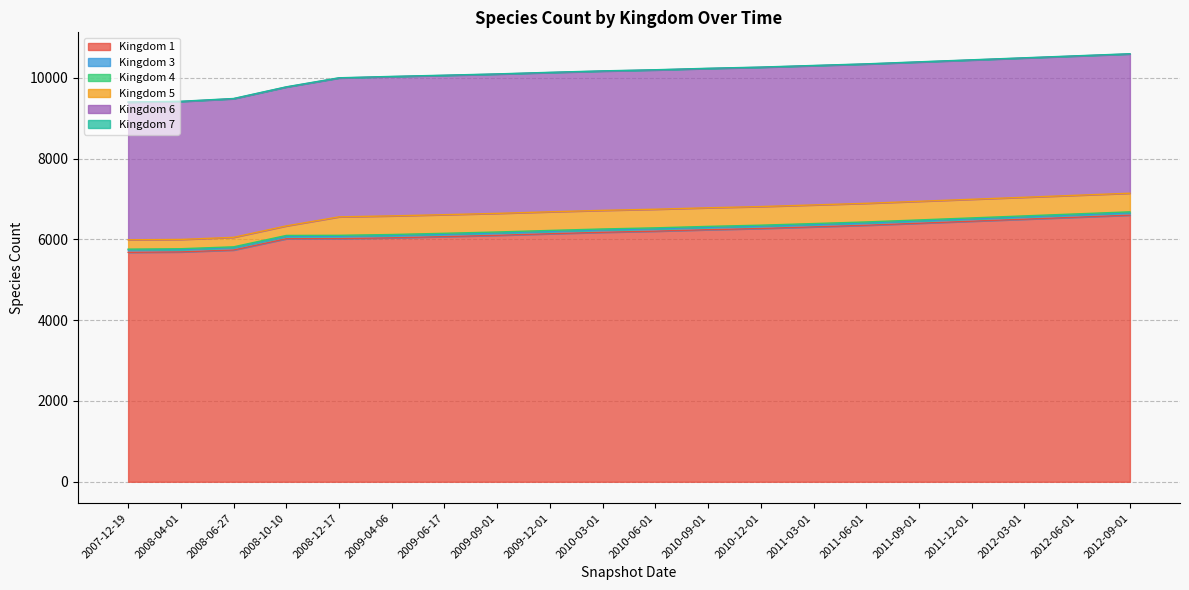

Is it true that 4 equals 6 at 2010-06-01?

False